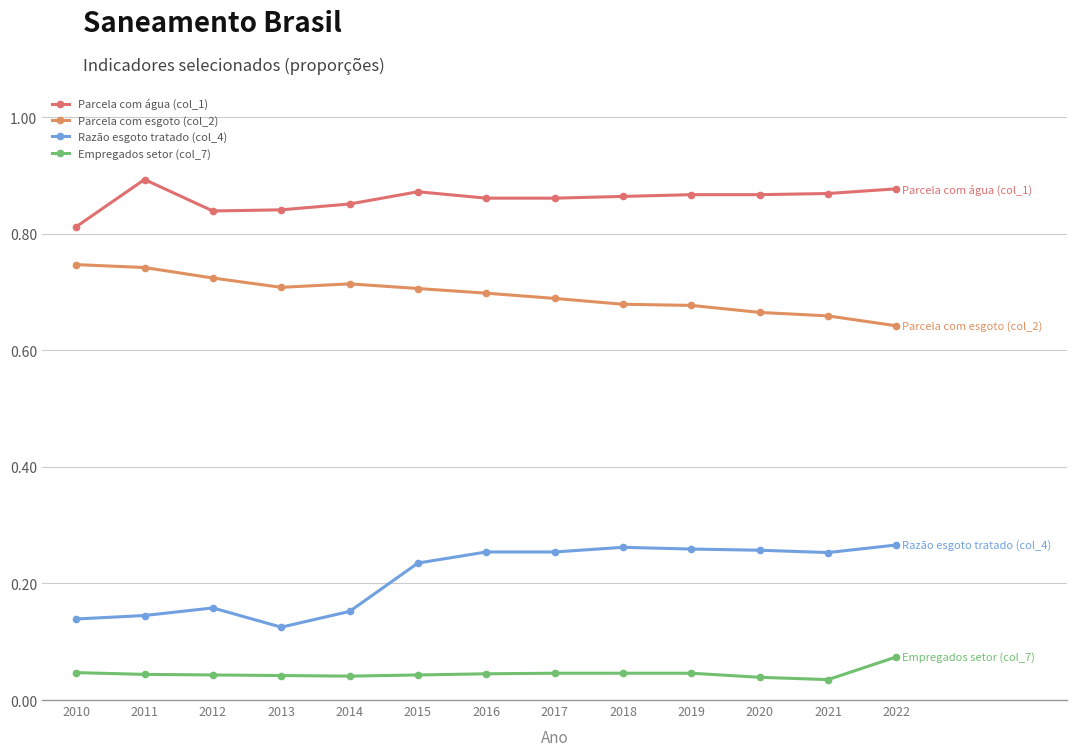

True or false: Razão esgoto tratado (col_4) and Parcela com água (col_1) cross at least once.

False